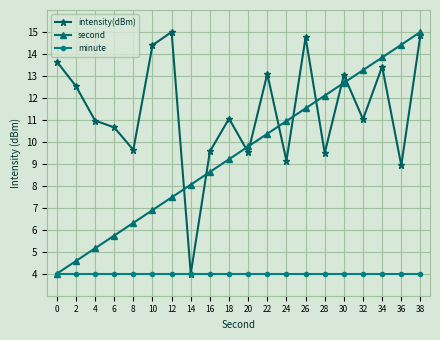

Which series has the largest total across all categories?

intensity(dBm)